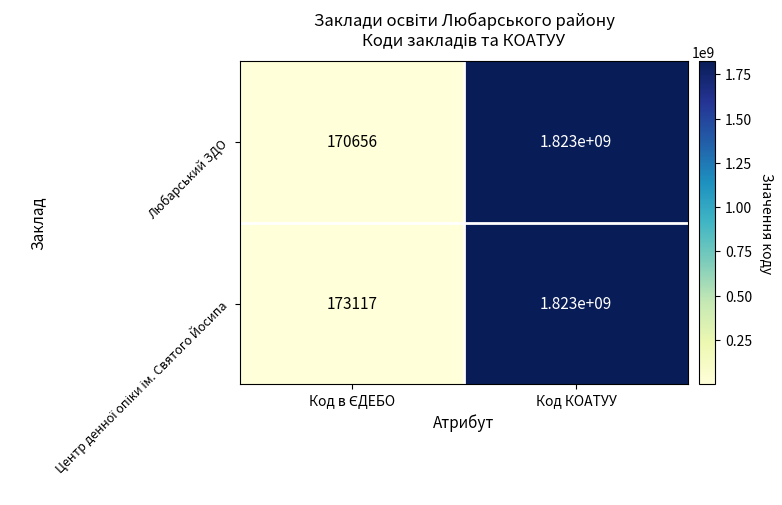

What is the total value across all series at Код КОАТУУ?

3646000000